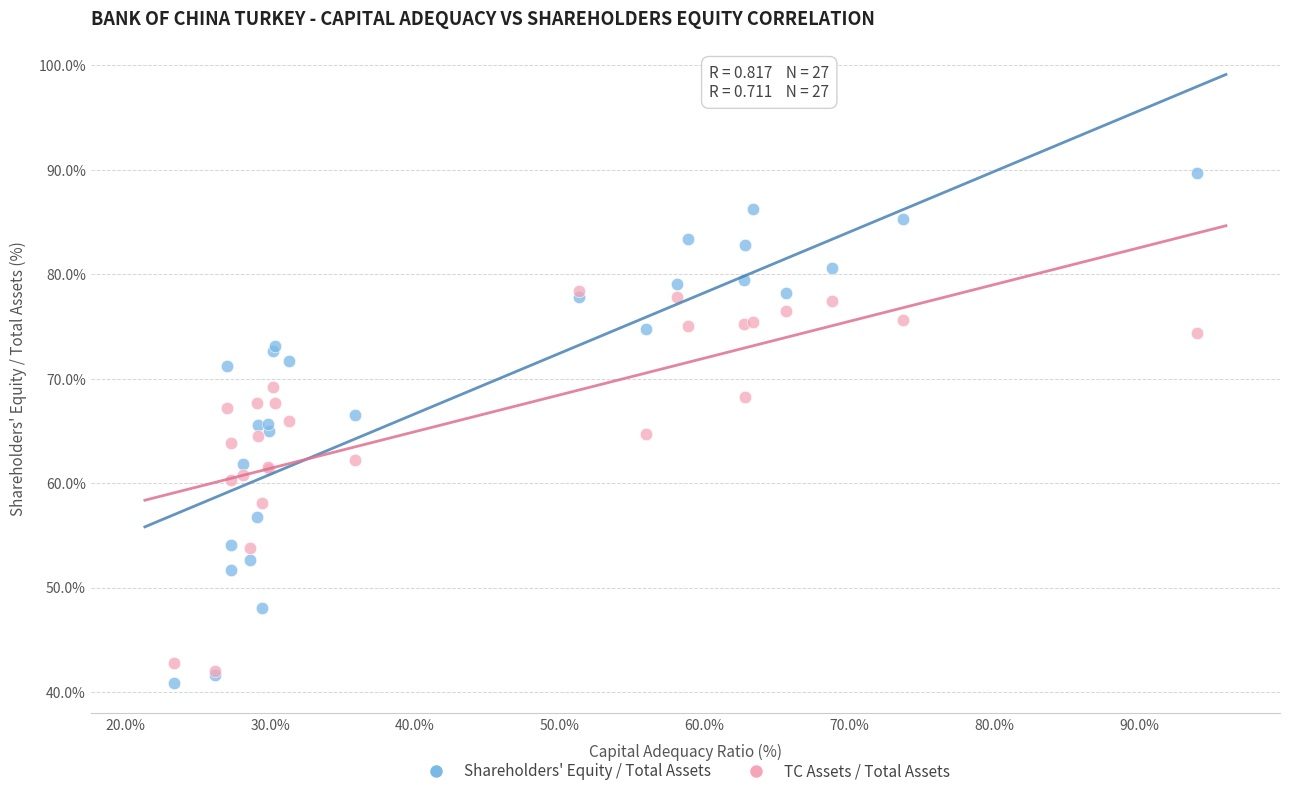

Which series contains the lowest Y value?

Shareholders' Equity / Total Assets